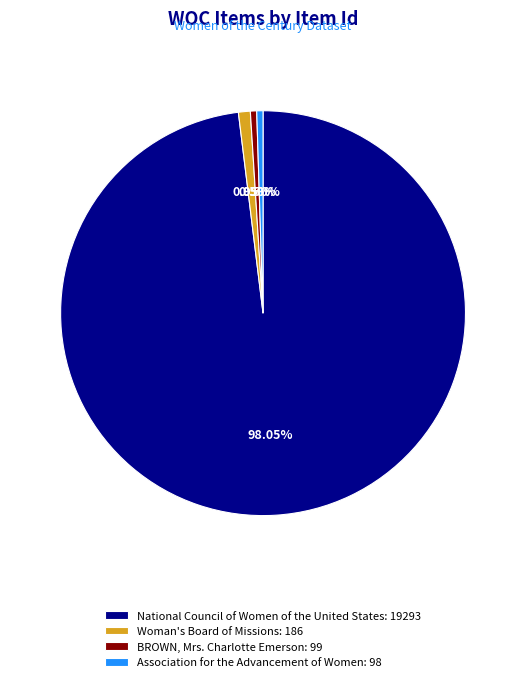

What is the majority slice?

National Council of Women of the United States